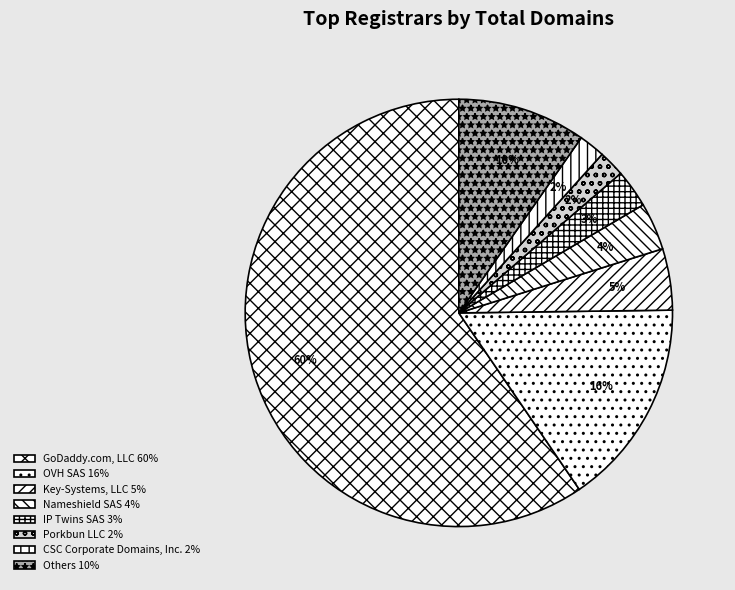

Count the number of slices in the pie.

8